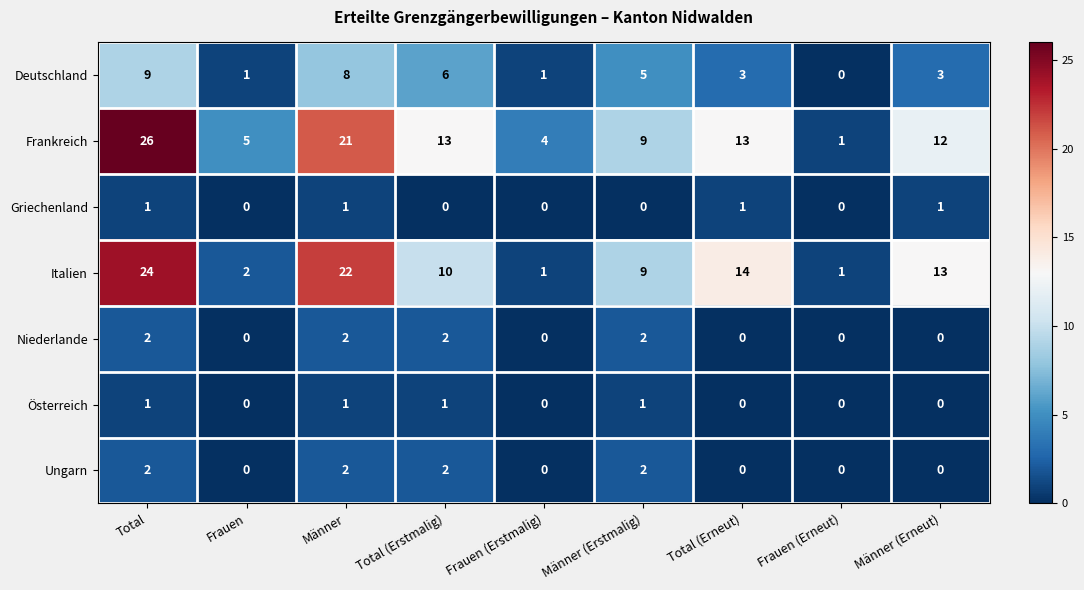

What is the total value across all series at Total (Erneut)?

31